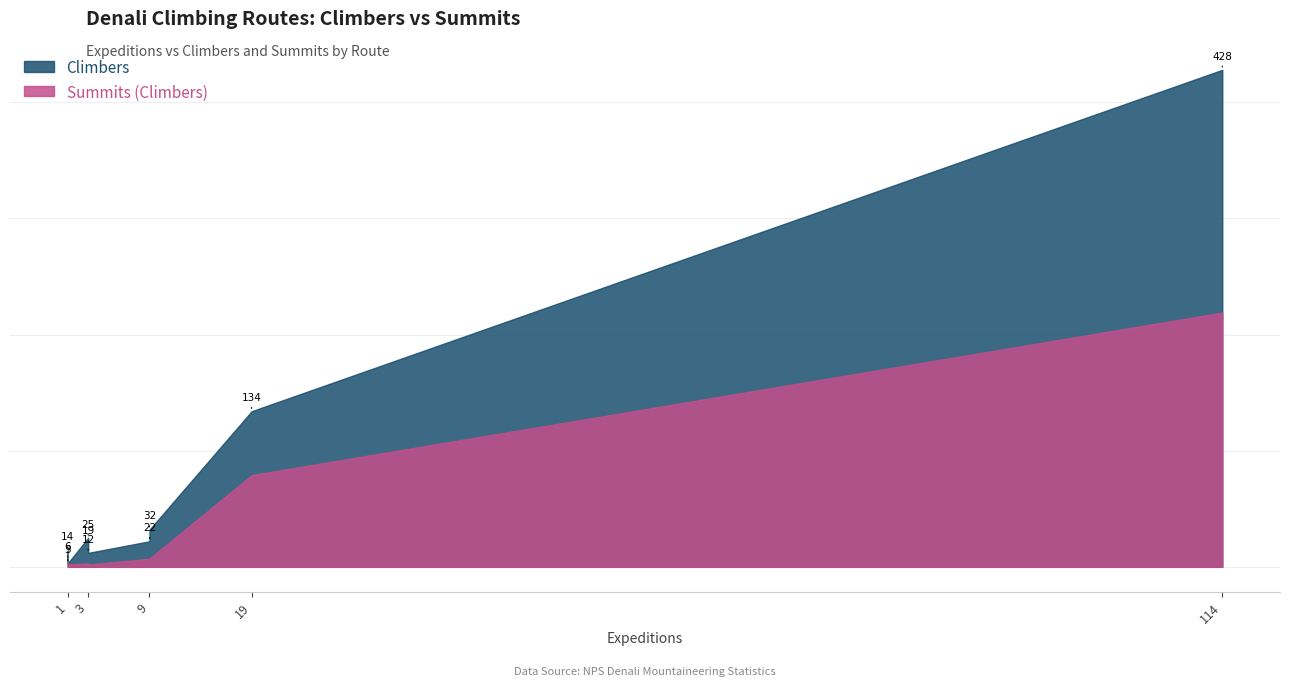

How many lines are shown in the chart?

2